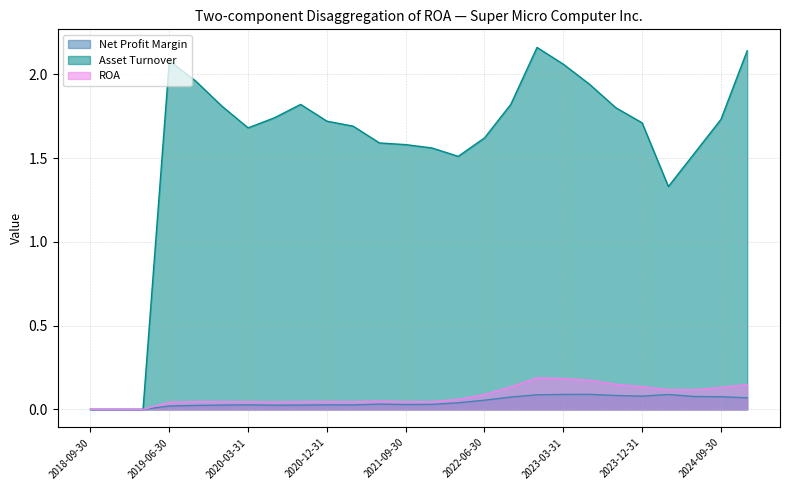

At how many categories does at least one series exceed 0?

23